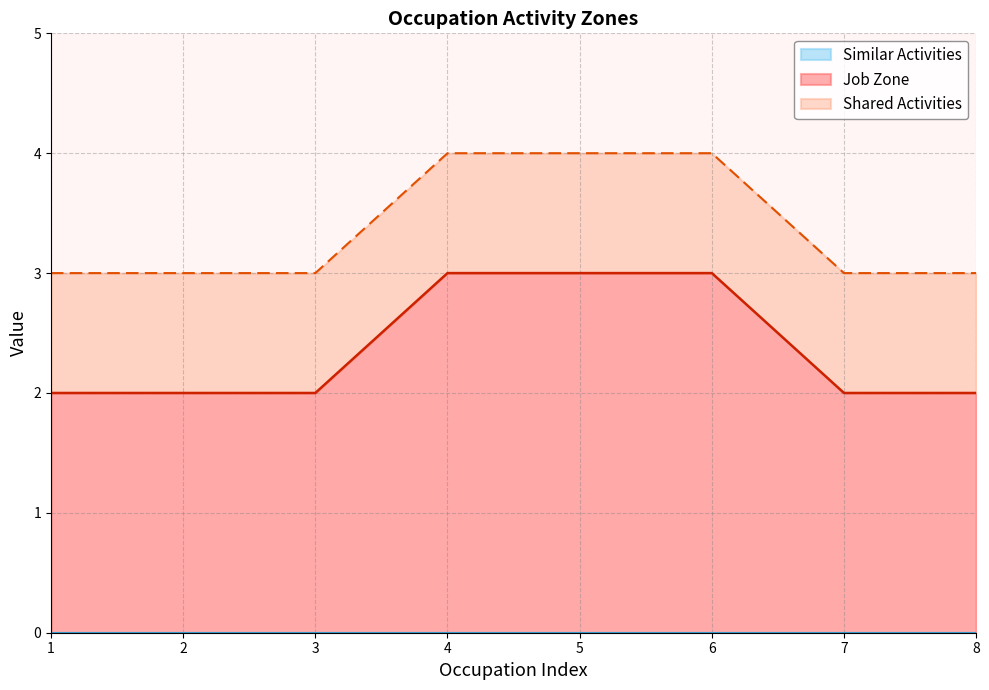

List the series in order of their peak value, highest first.

Job Zone, Shared Activities, Similar Activities